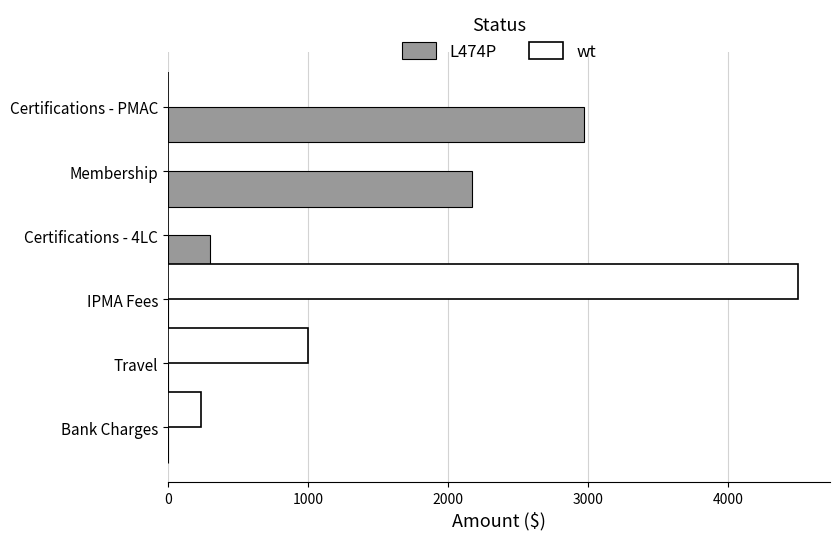

What is the sum of the wt values at Certifications - 4LC and Travel?

1000.0